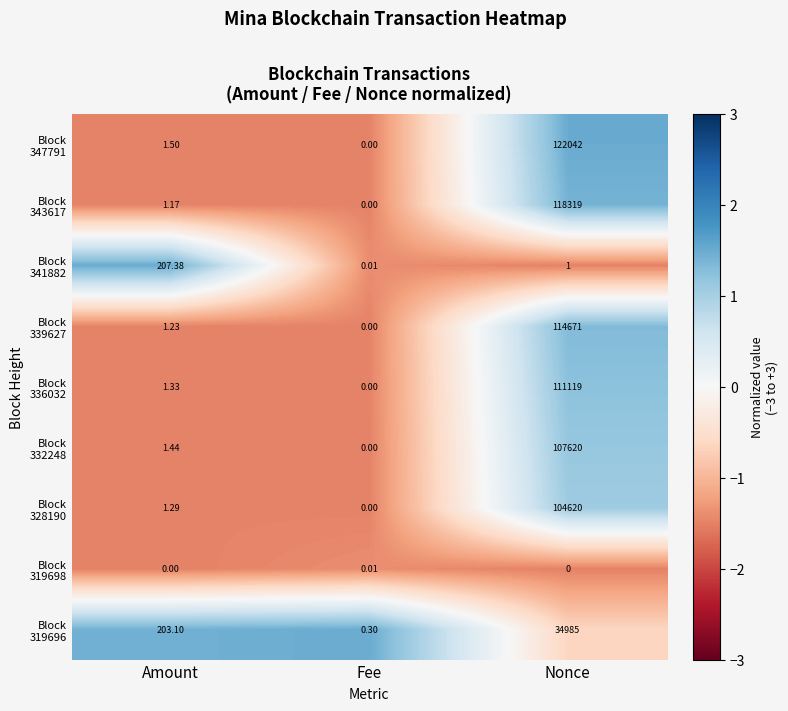

At which category is the sum across all series the highest?

Nonce